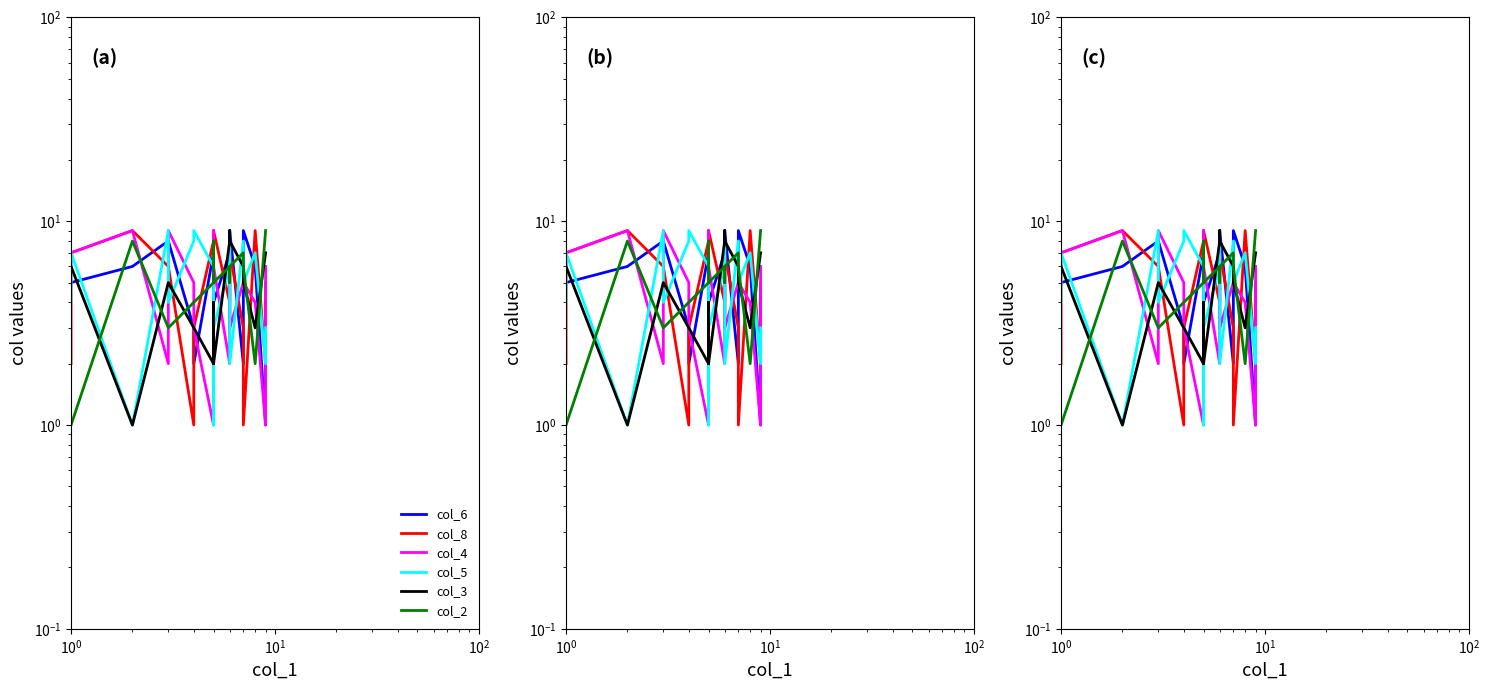

What is the sum of all col_8 values?

93